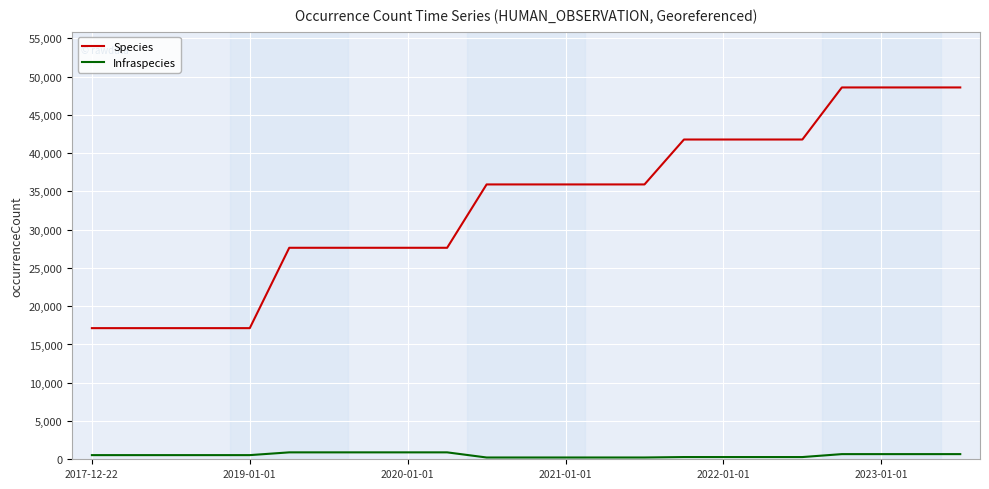

Which series has the widest spread of values?

Species